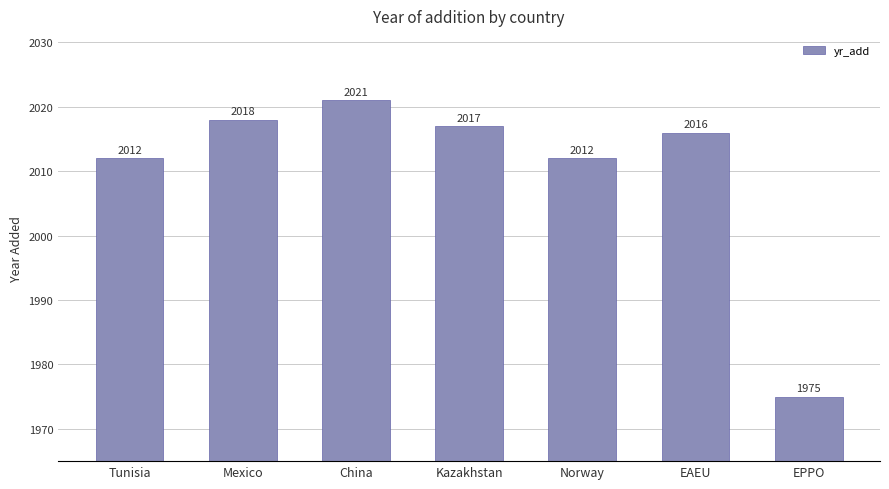

What is the change in value from Kazakhstan to EPPO?

-42